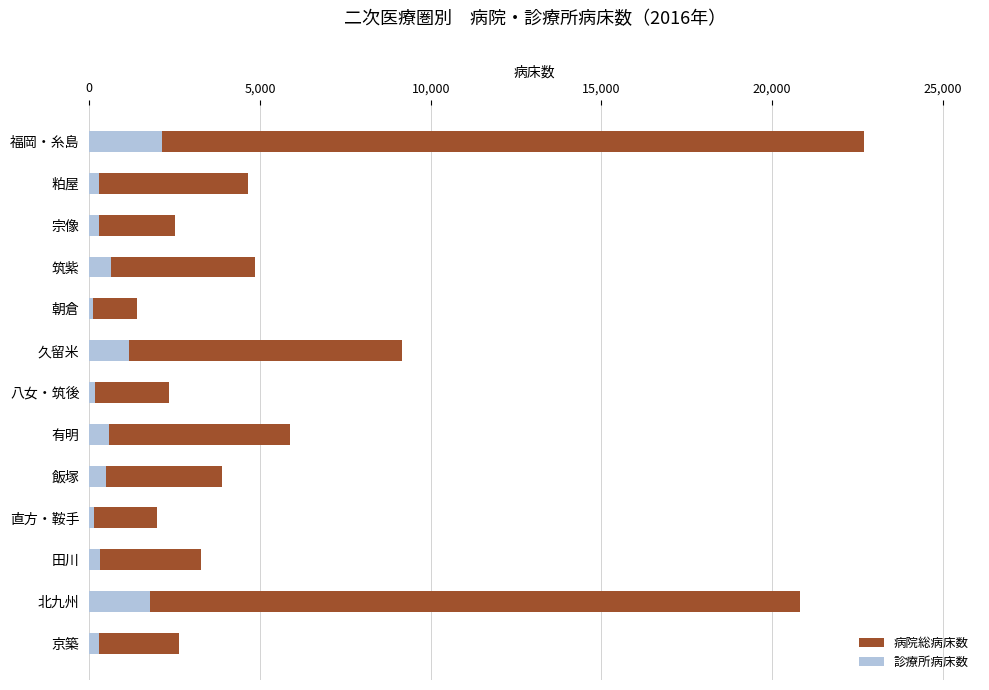

How many data points does each series have?

13